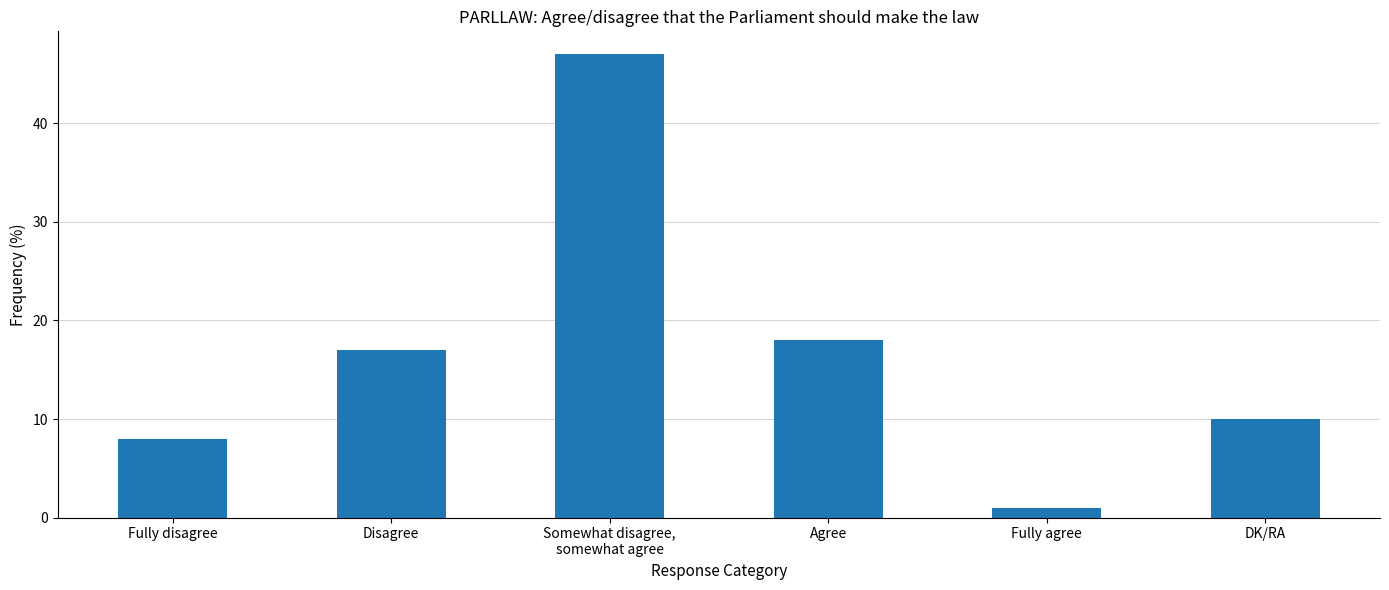

What is the average value?

17